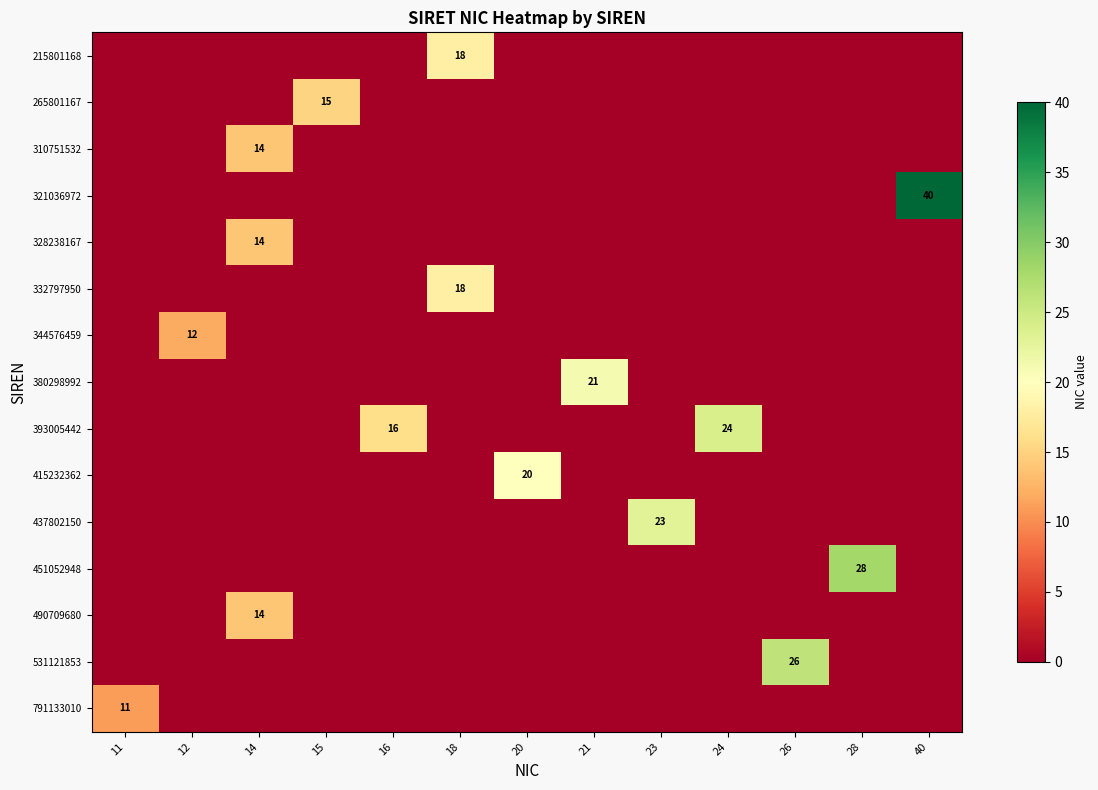

What is the maximum value shown in the chart?

40